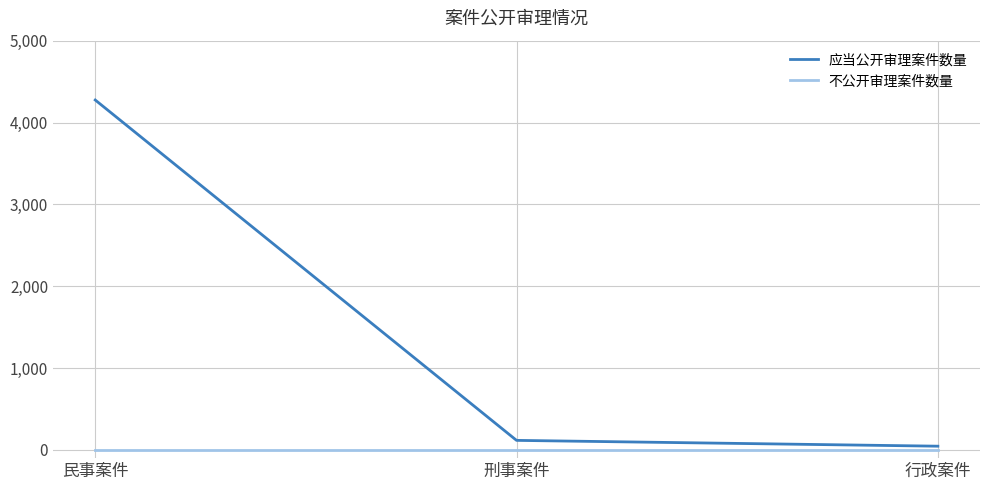

How many lines are shown in the chart?

2